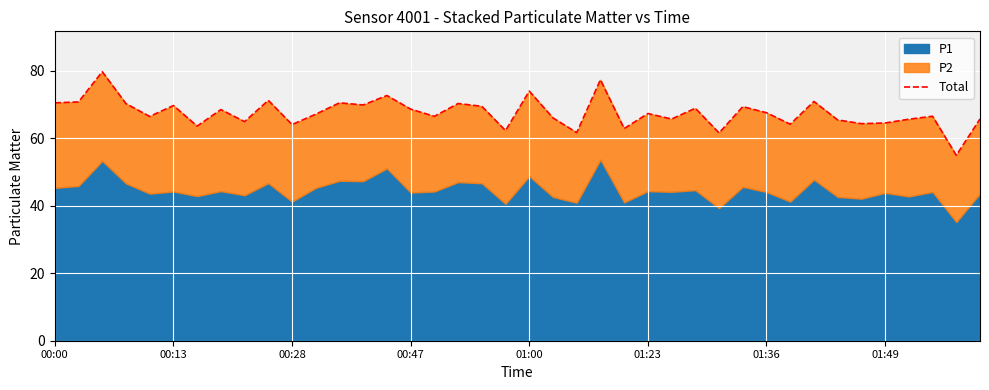

How many values are below 67?

19